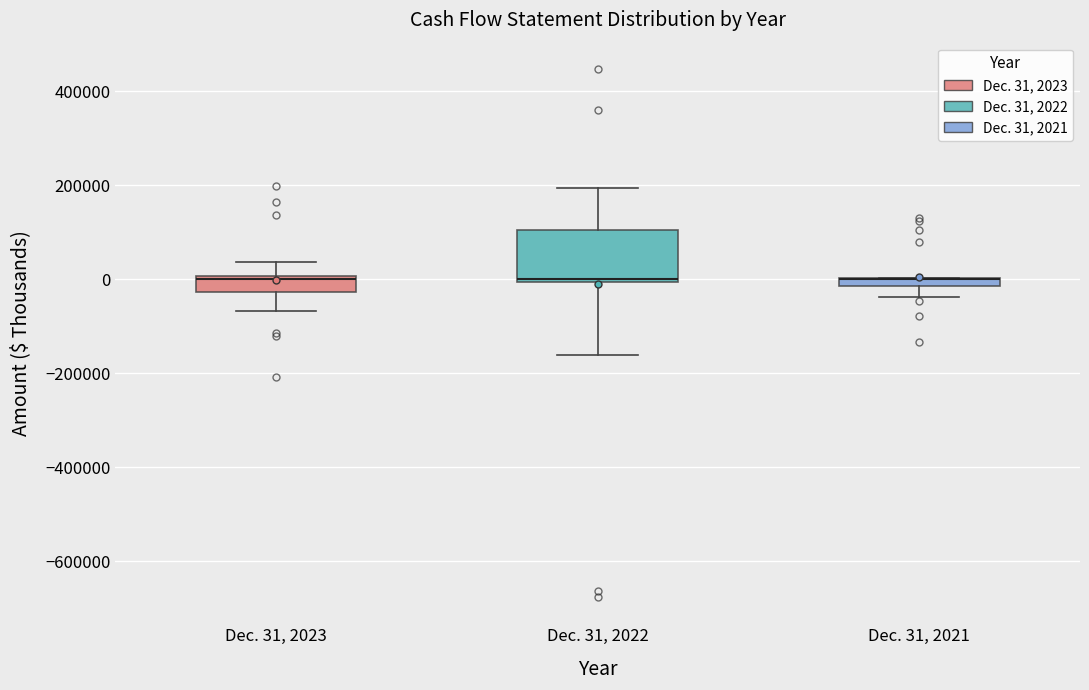

Which box is the tallest, from its lower edge to its upper edge?

Dec. 31, 2022